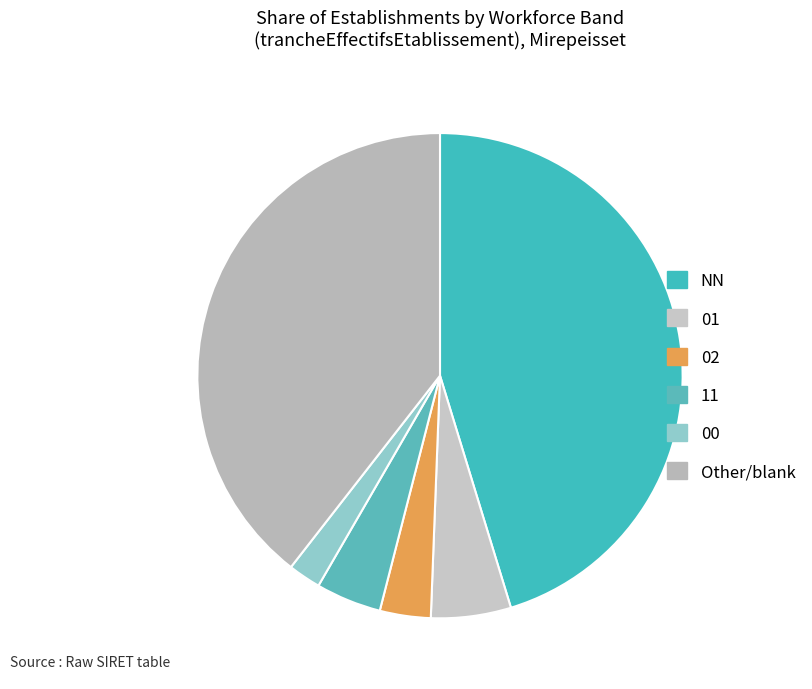

True or false: 01 accounts for 1% of the total.

False